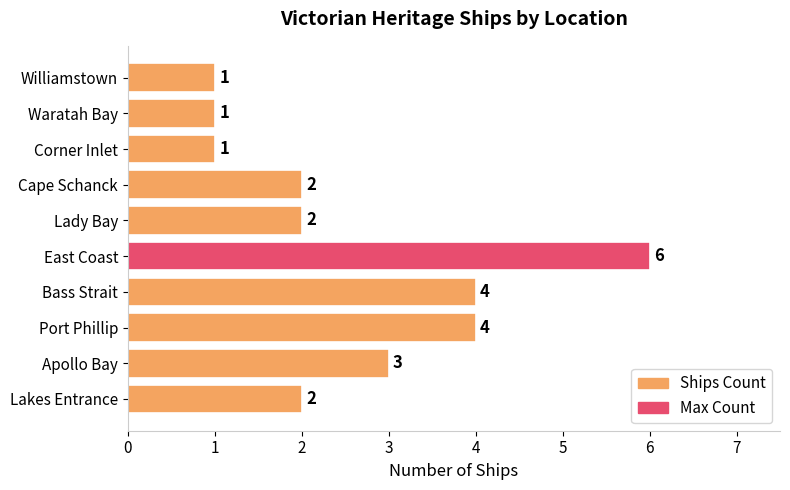

Which has a higher value, Apollo Bay or Cape Schanck?

Apollo Bay